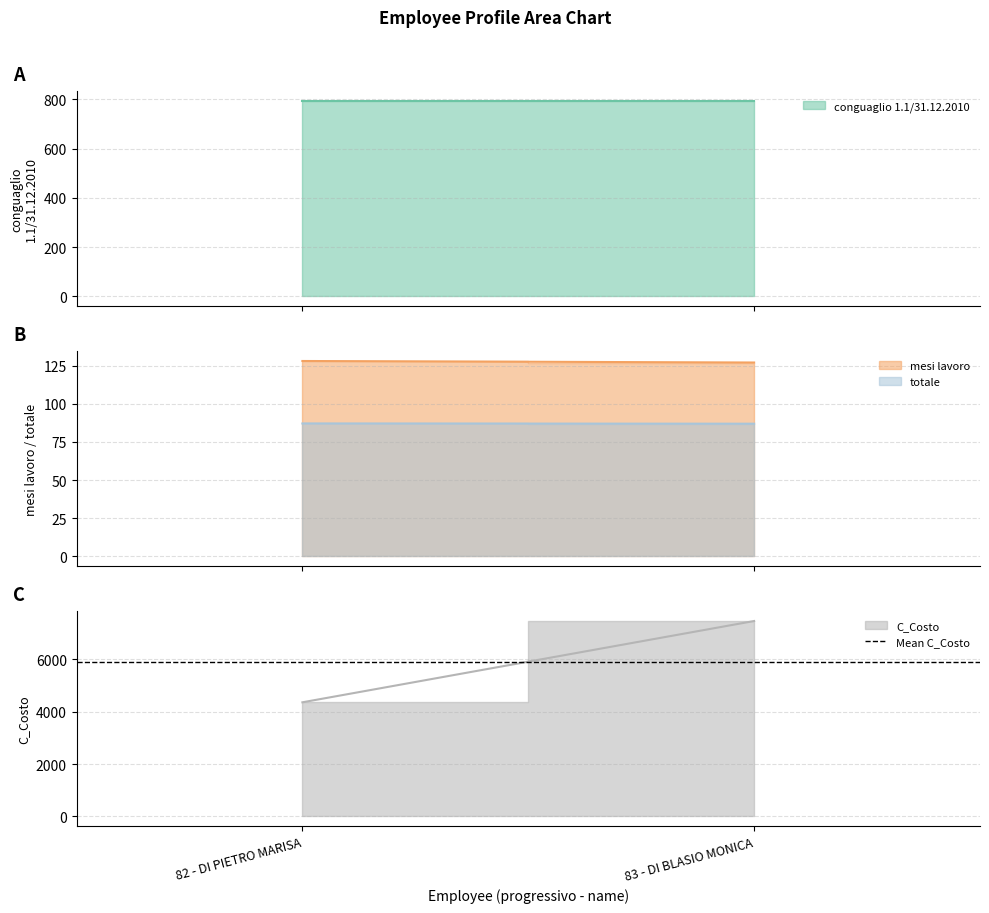

Read the conguaglio 1.1/31.12.2010 value at 83 - DI BLASIO MONICA.

793.0